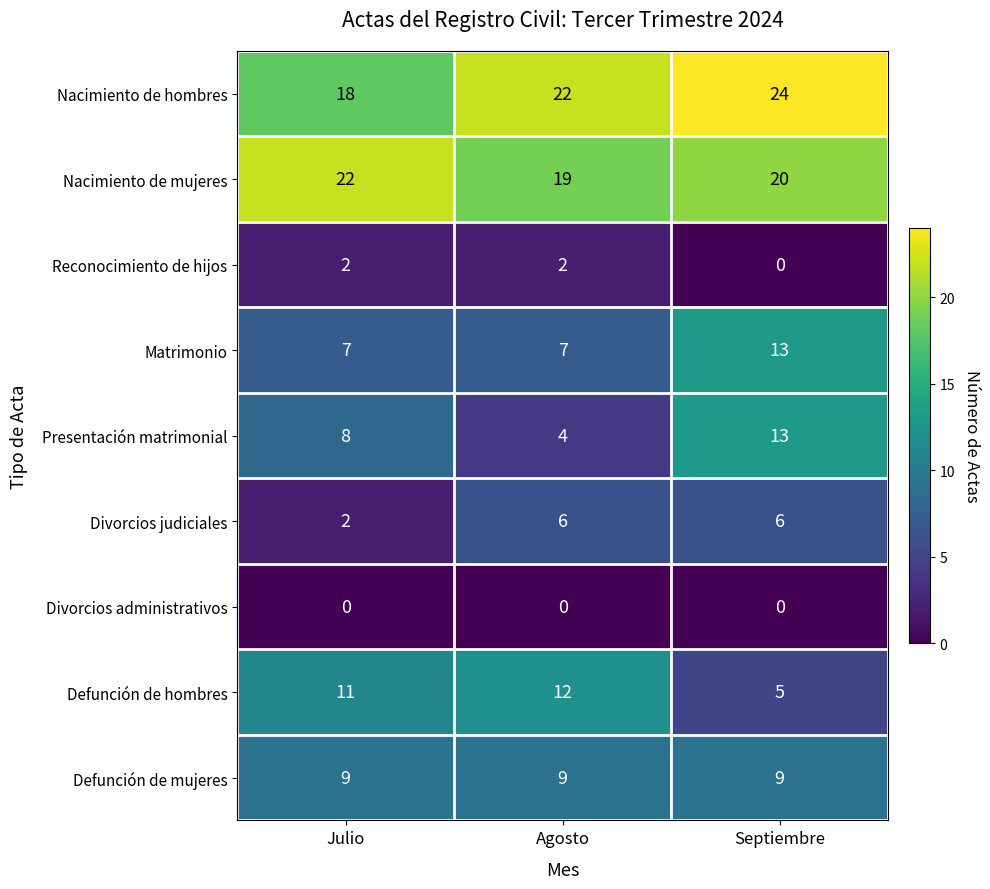

Reading left to right, what are all the values shown in this chart?

Nacimiento de hombres: 18	22	24
Nacimiento de mujeres: 22	19	20
Reconocimiento de hijos: 2	2	0
Matrimonio: 7	7	13
Presentación matrimonial: 8	4	13
Divorcios judiciales: 2	6	6
Divorcios administrativos: 0	0	0
Defunción de hombres: 11	12	5
Defunción de mujeres: 9	9	9